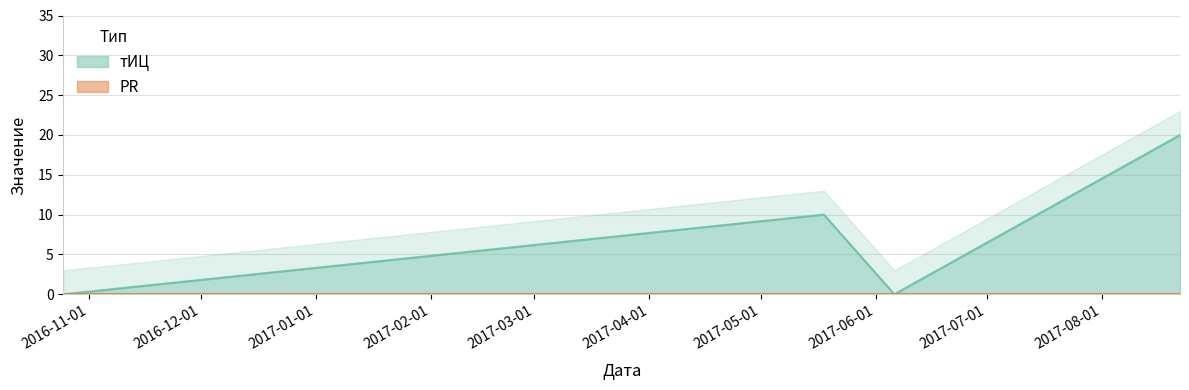

True or false: the data has more than 0 interior local peaks.

True